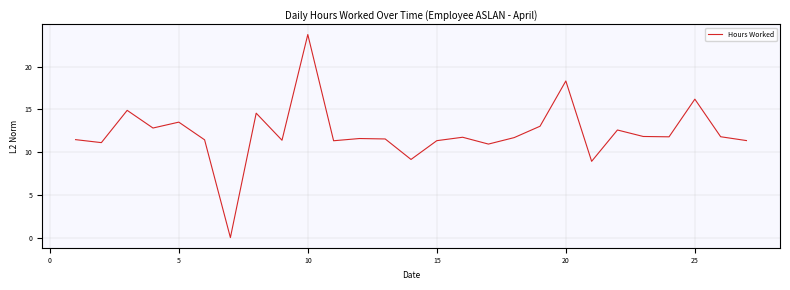

What is the difference between the maximum and minimum values?

23.8